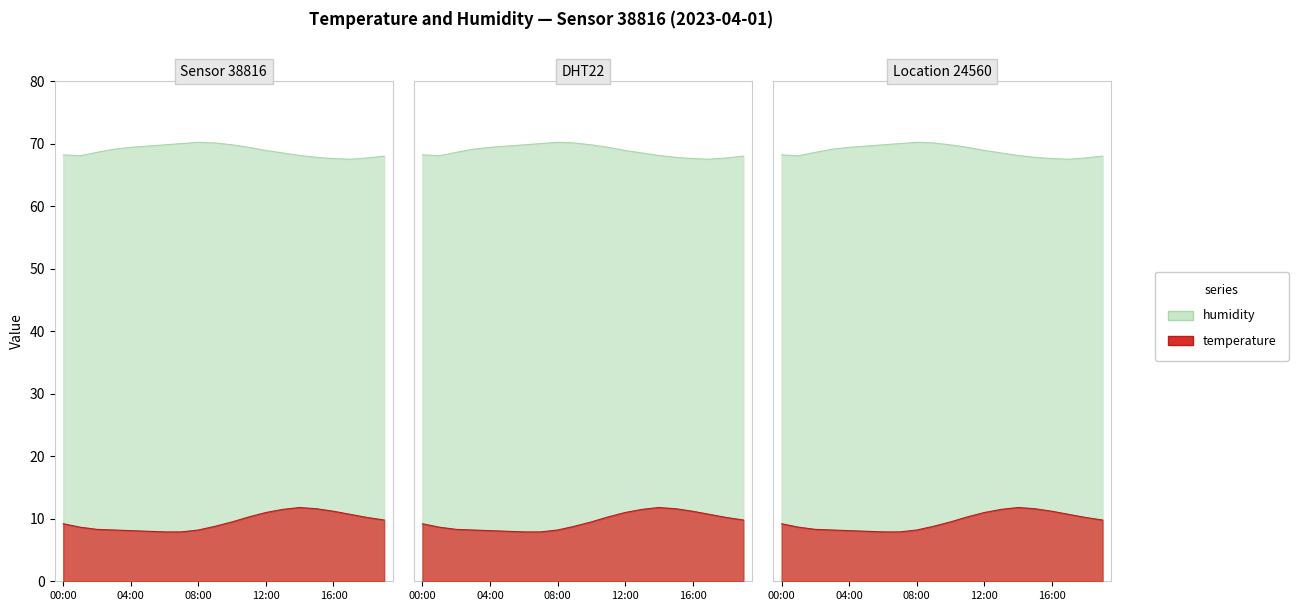

True or false: temperature and humidity intersect in this chart.

False